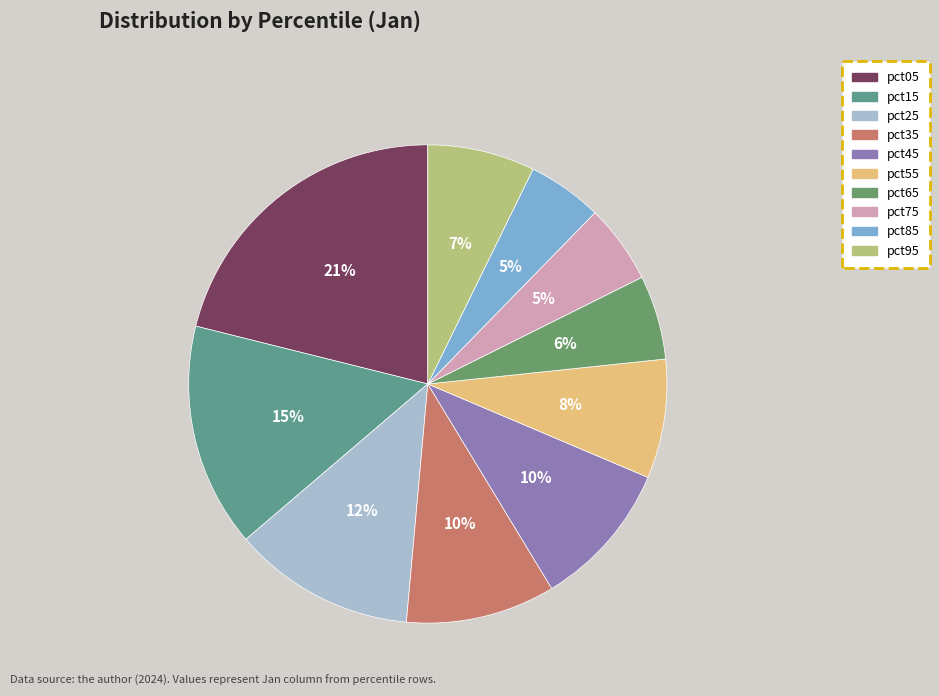

To the nearest percent, what percentage of the pie is pct65?

6%